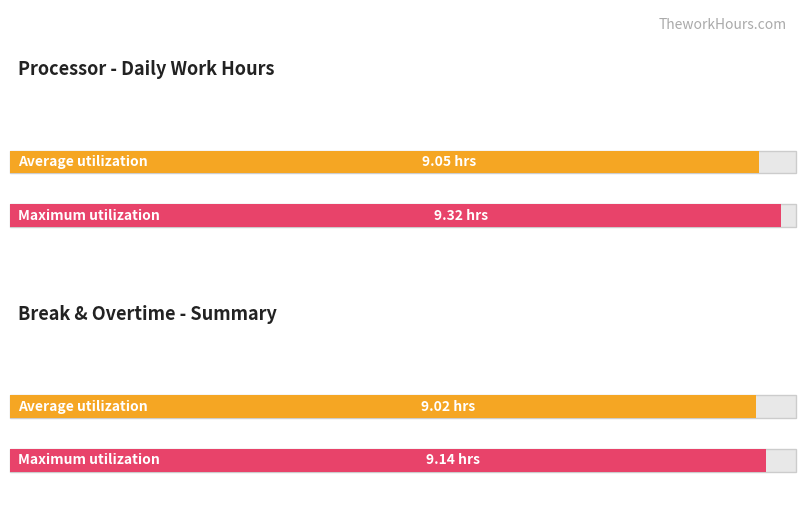

How many distinct data groups are displayed?

2